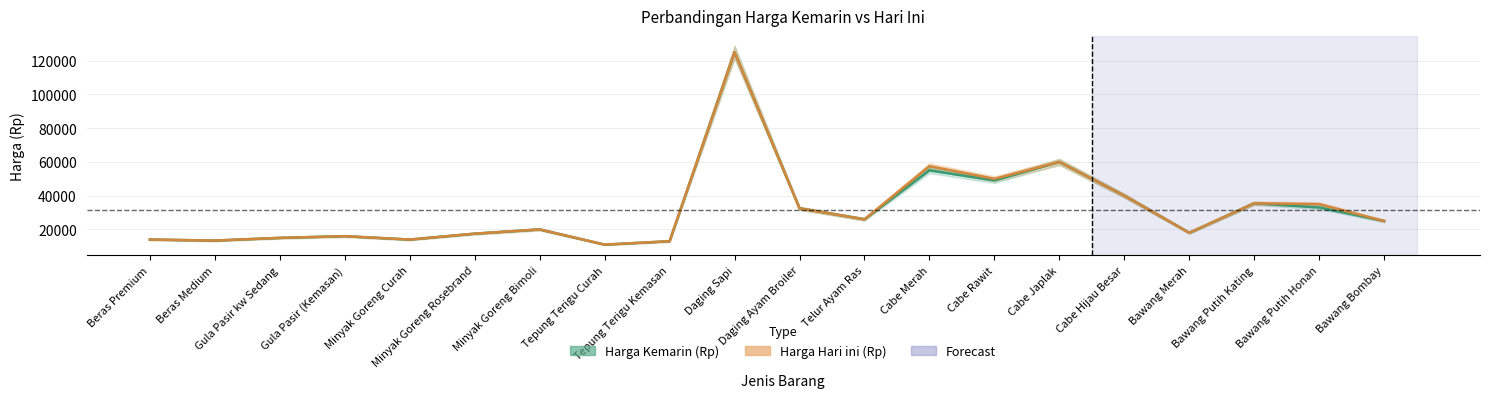

List the series in order of their overall mean, lowest first.

Harga Kemarin (Rp), Harga Hari ini (Rp)